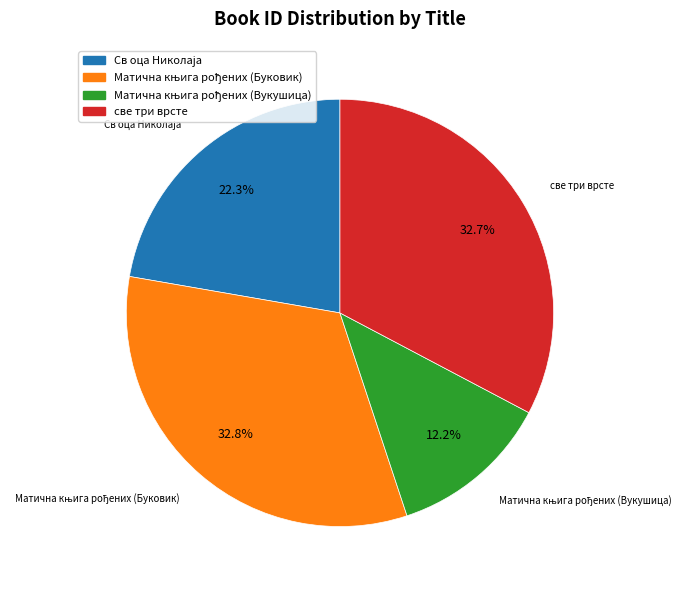

How much of the chart is everything except све три врсте?

67.3%